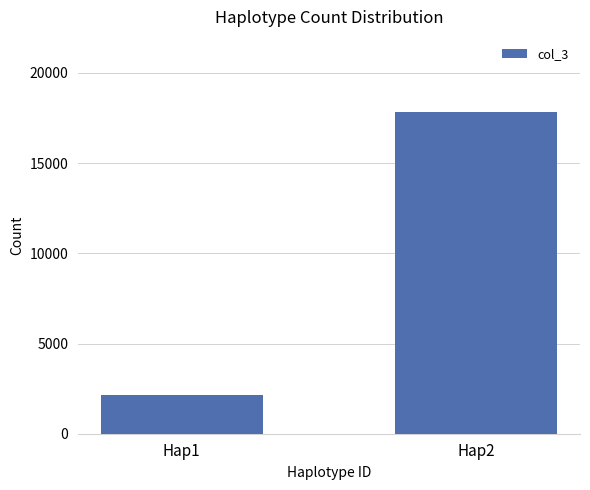

What is the sum of all values?

19978